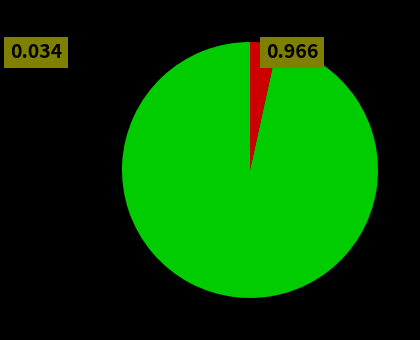

How many segments does this pie chart have?

2